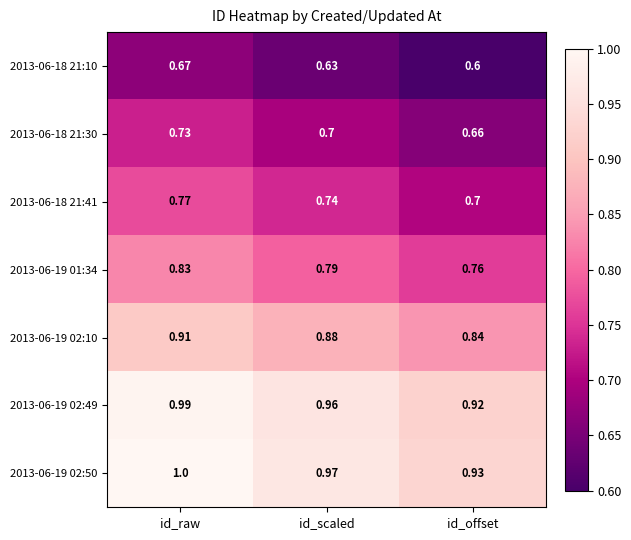

At which label does 2013-06-19 02:50 reach its minimum?

id_offset